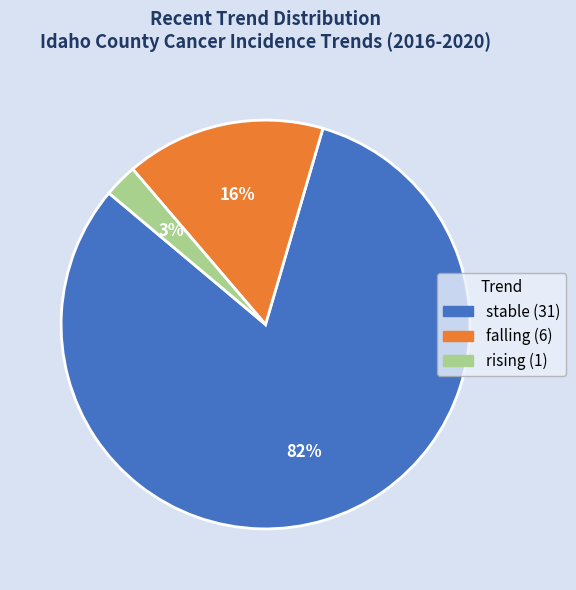

What is the smallest slice in the pie chart?

rising